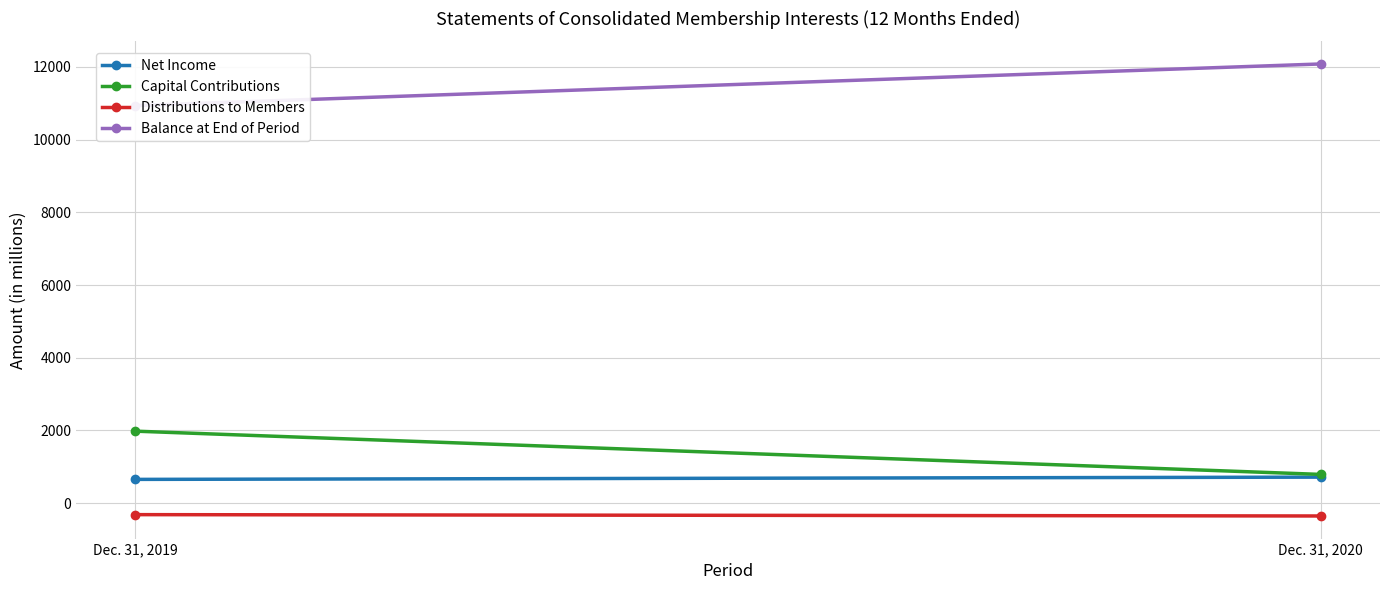

At which category does the chart reach its minimum across all series?

Dec. 31, 2020